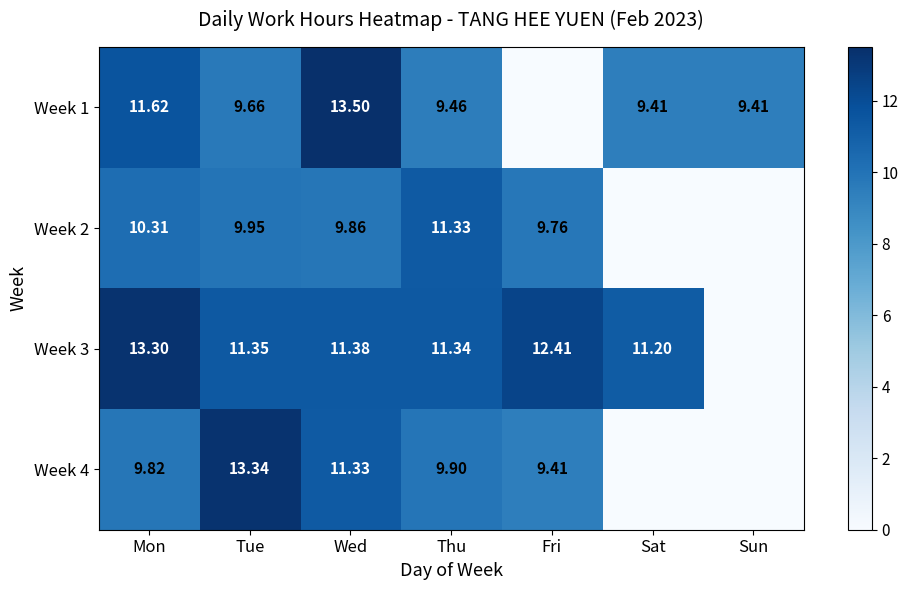

How many values in the Week 3 series exceed 11?

6